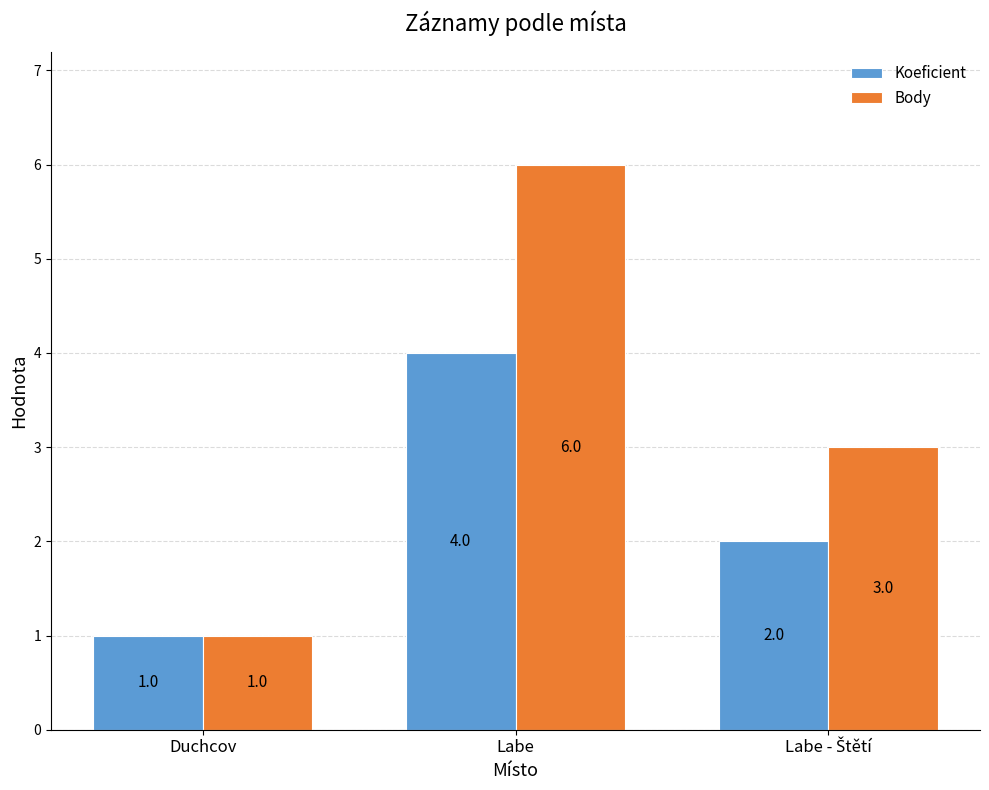

What is the difference between the maximum and second lowest values in the Koeficient series?

2